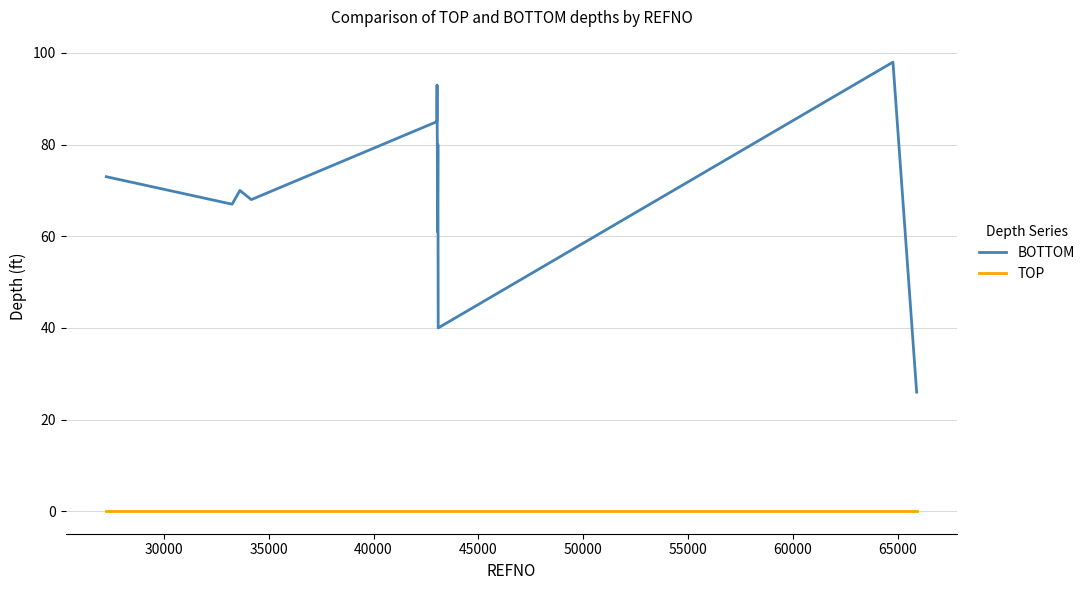

Reading right to left, extract all data points from this chart.

BOTTOM: 26	98	40	80	61	70	93	85	85	68	70	67	73
TOP: 0	0	0	0	0	0	0	0	0	0	0	0	0